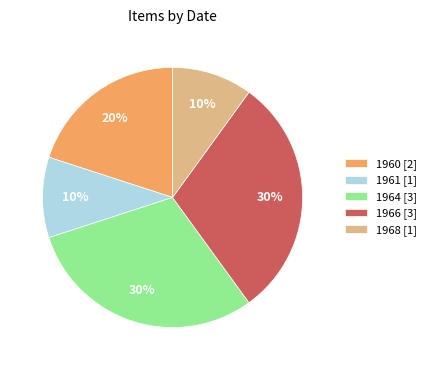

How many segments does this pie chart have?

5